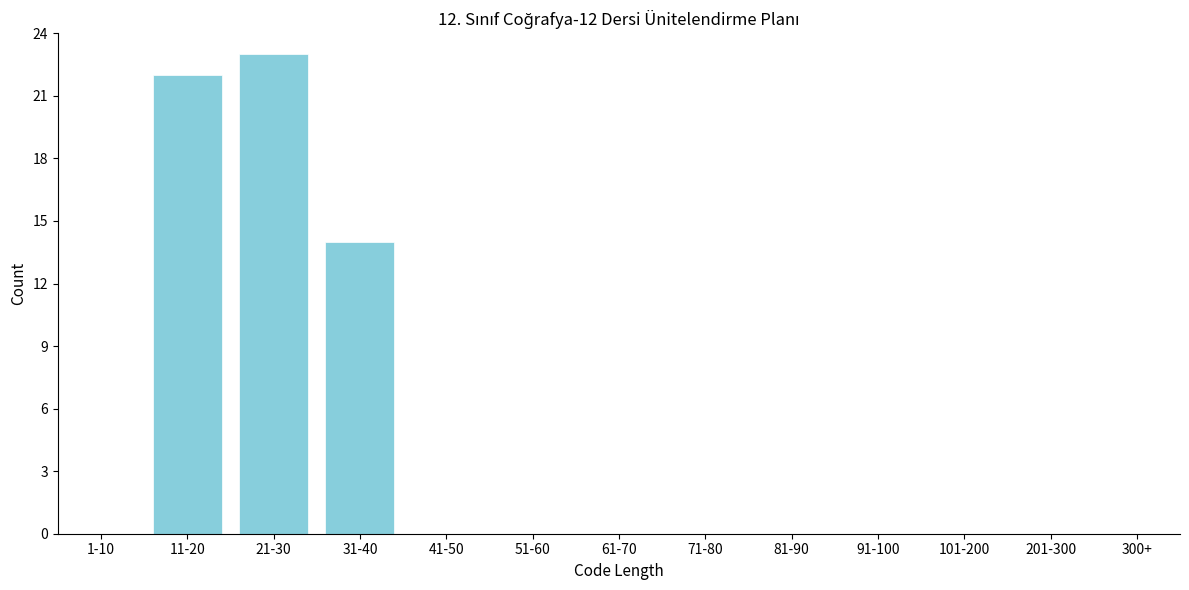

Reading left to right, extract all data points from this chart.

1-10=0	11-20=22	21-30=23	31-40=14	41-50=0	51-60=0	61-70=0	71-80=0	81-90=0	91-100=0	101-200=0	201-300=0	300+=0